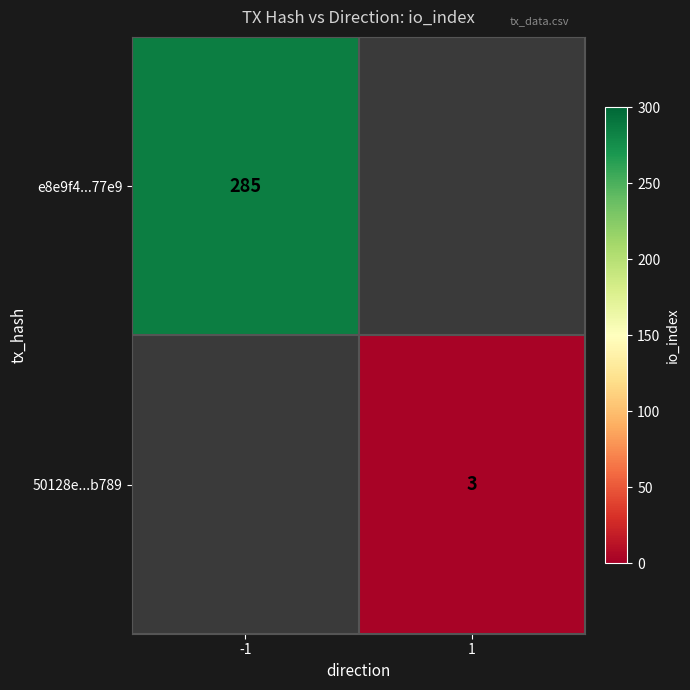

The 50128e...b789 series shows 3 at 1. True or false?

True